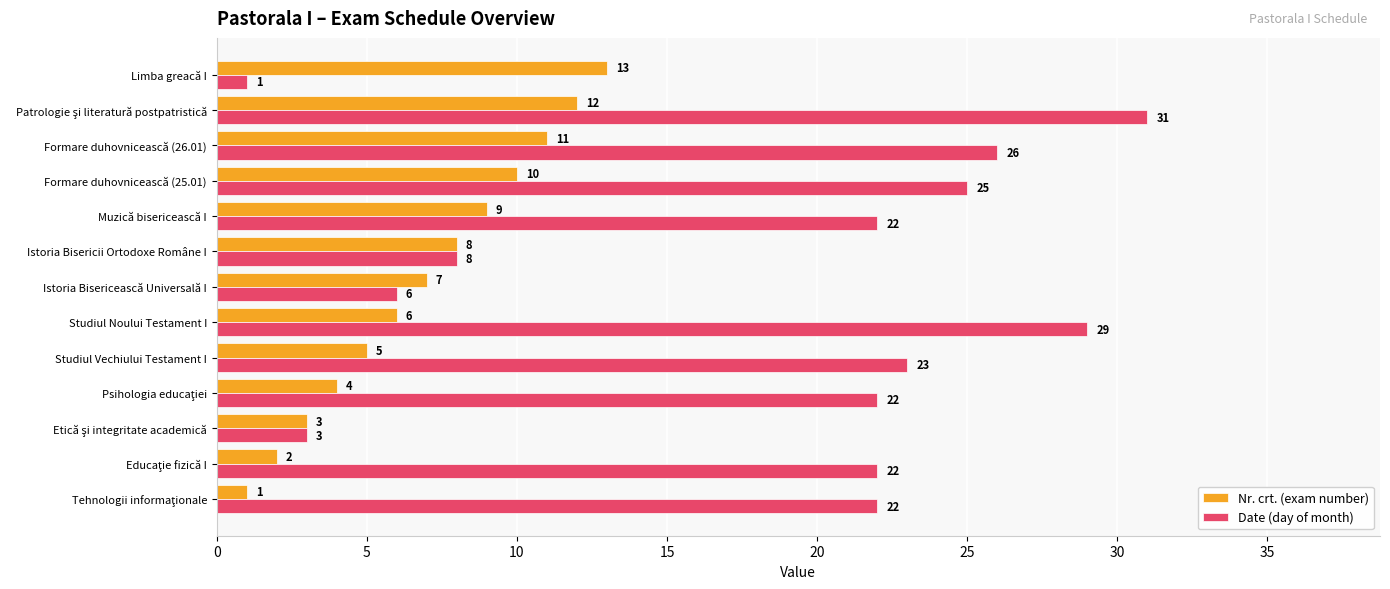

What is the highest value of the Nr. crt. (exam number) series?

13